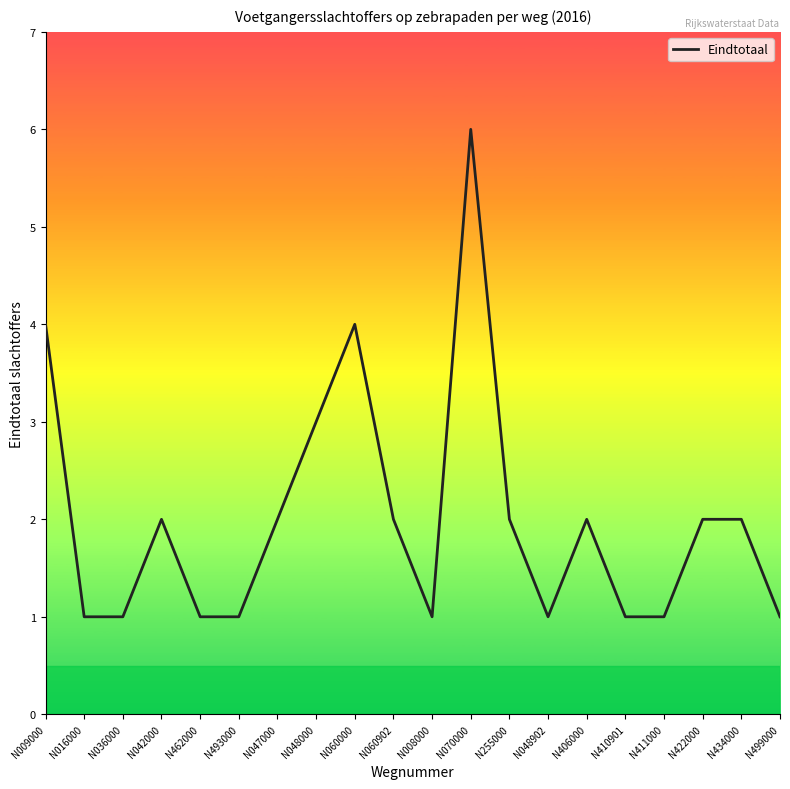

Which category has the highest value across all series?

N070000